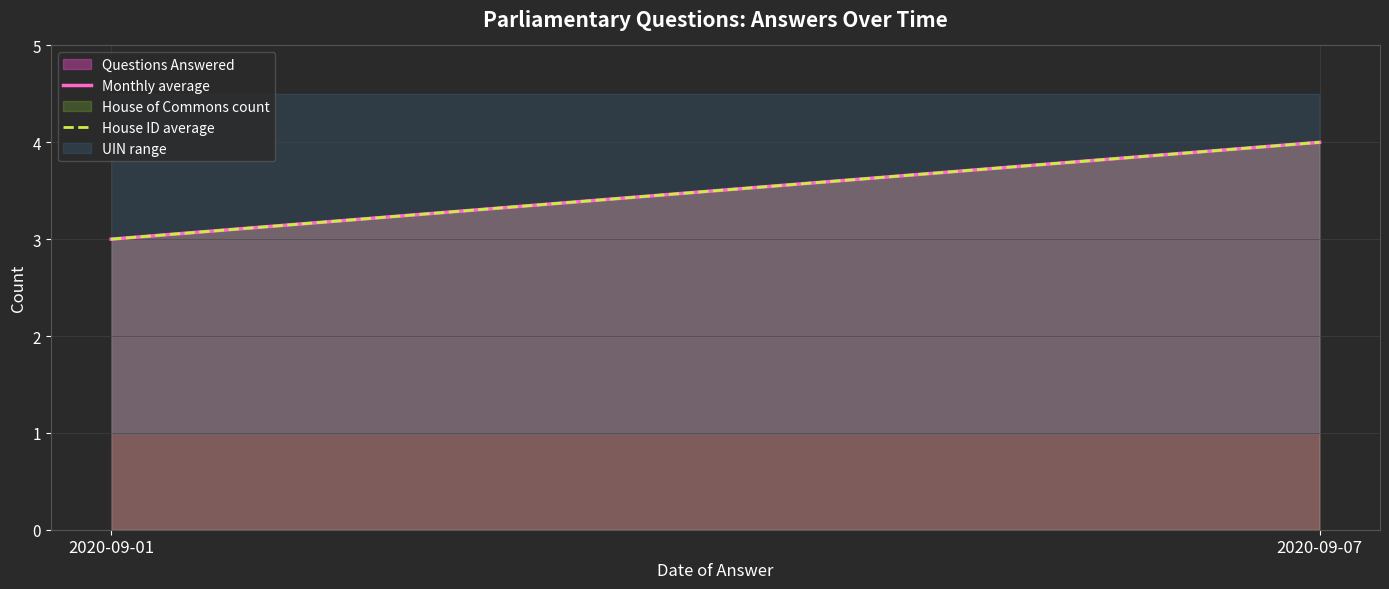

Which series has the largest total across all categories?

Monthly average